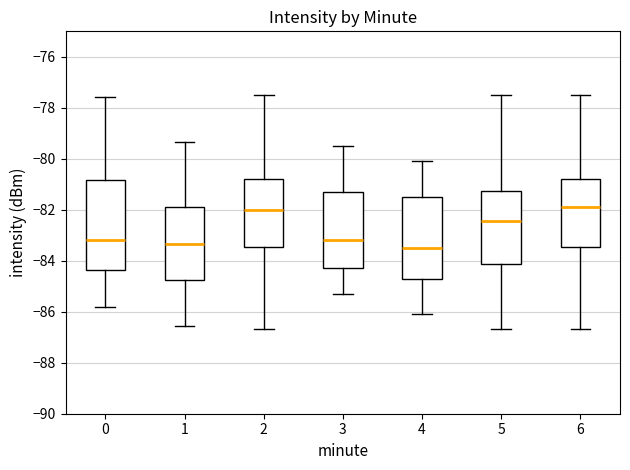

Reading left to right, transcribe this box plot: for each box, give where its median line is, the range the box spans, and where its two whiskers end, as read against the y-axis. The values are not printed on the chart, so give them approximately, as read against the axis.

0: median -83.2, box -84.4 to -80.8, whiskers -85.8 to -77.6
1: median -83.4, box -84.8 to -81.8, whiskers -86.6 to -79.4
2: median -82.0, box -83.4 to -80.8, whiskers -86.6 to -77.4
3: median -83.2, box -84.2 to -81.2, whiskers -85.2 to -79.4
4: median -83.4, box -84.6 to -81.4, whiskers -86.0 to -80.0
5: median -82.4, box -84.2 to -81.2, whiskers -86.6 to -77.4
6: median -81.8, box -83.4 to -80.8, whiskers -86.6 to -77.4